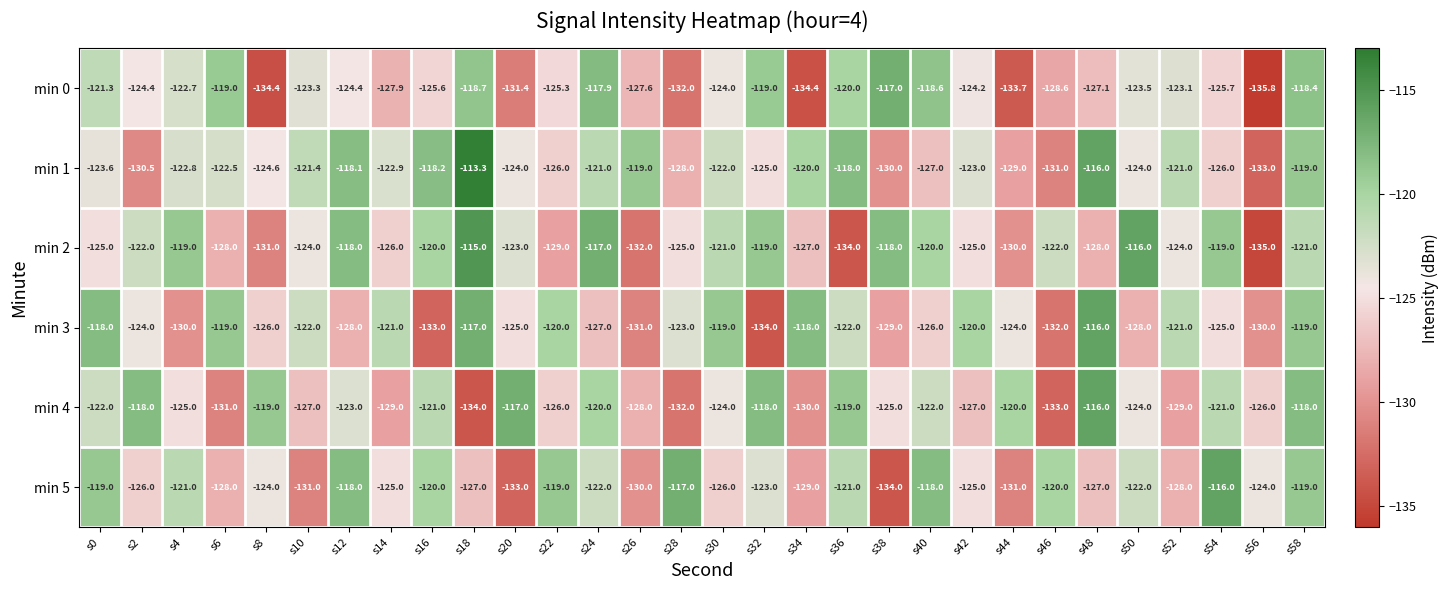

Is it true that min 2 equals -119.0 at s32?

True